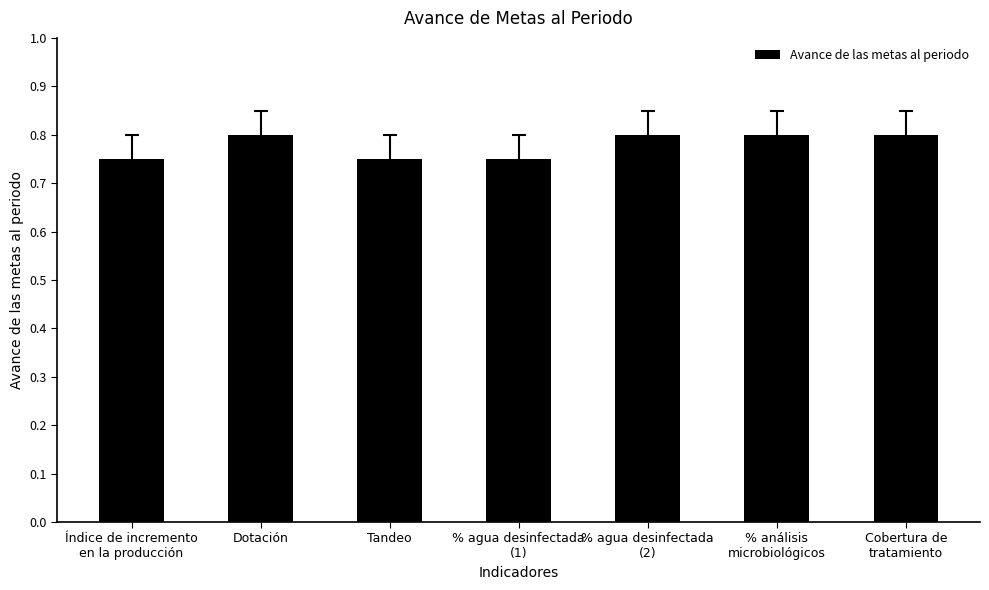

Count the values in the range 0 to 1.

7